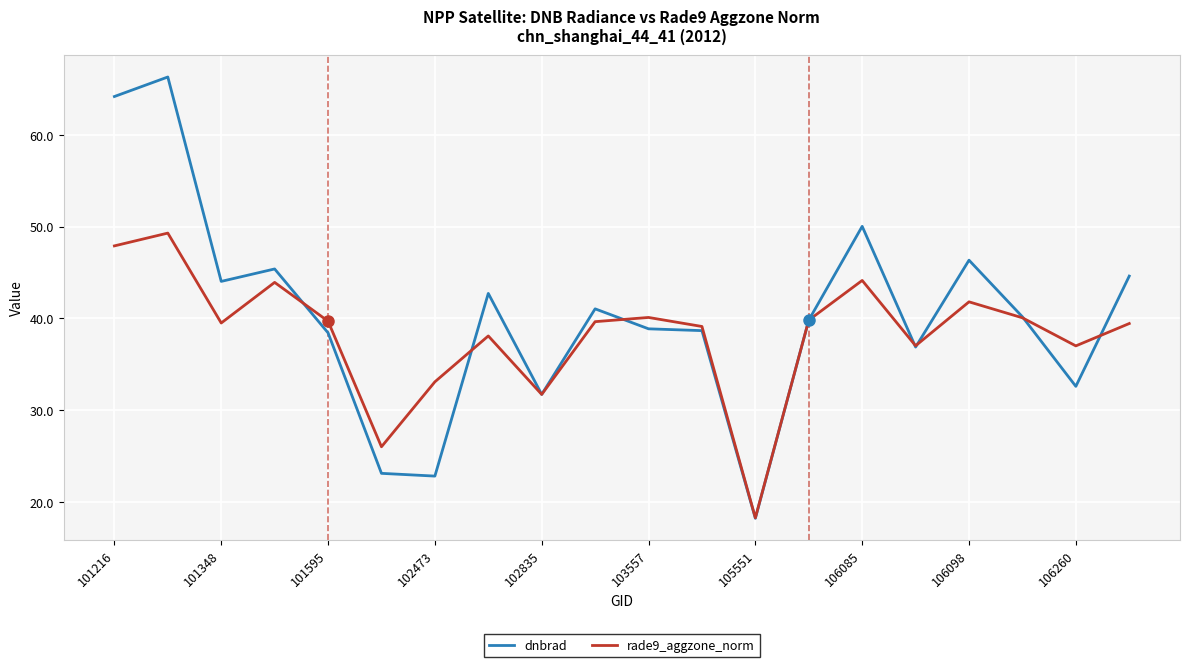

What is the lowest value of the rade9_aggzone_norm series?

18.3